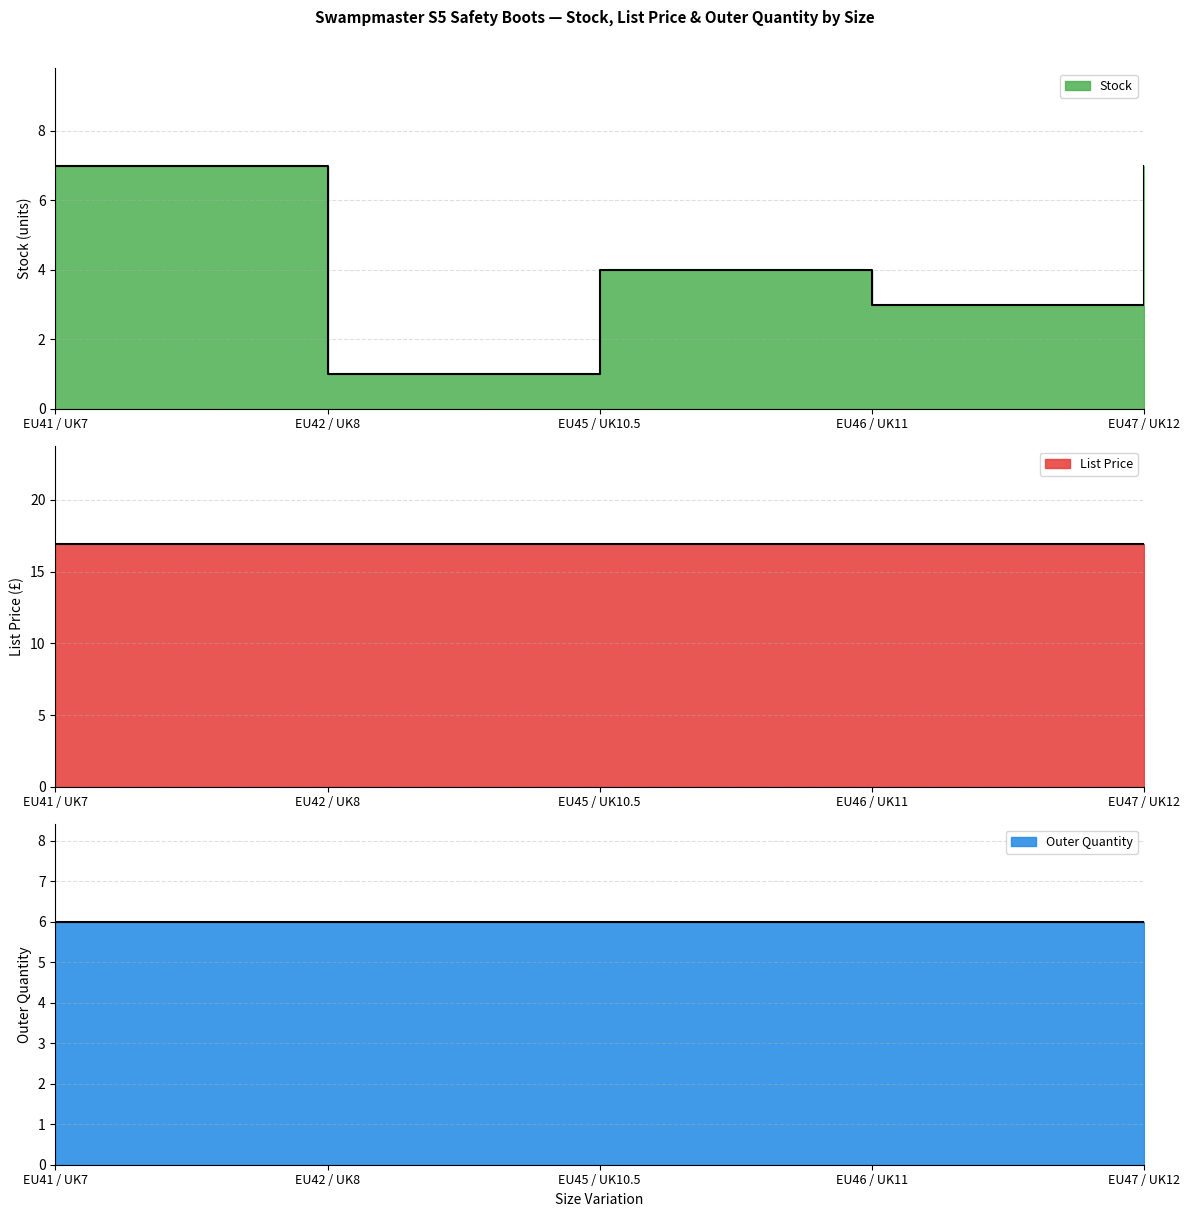

What is the approximate value of Stock at EU42 / UK8?

1.0